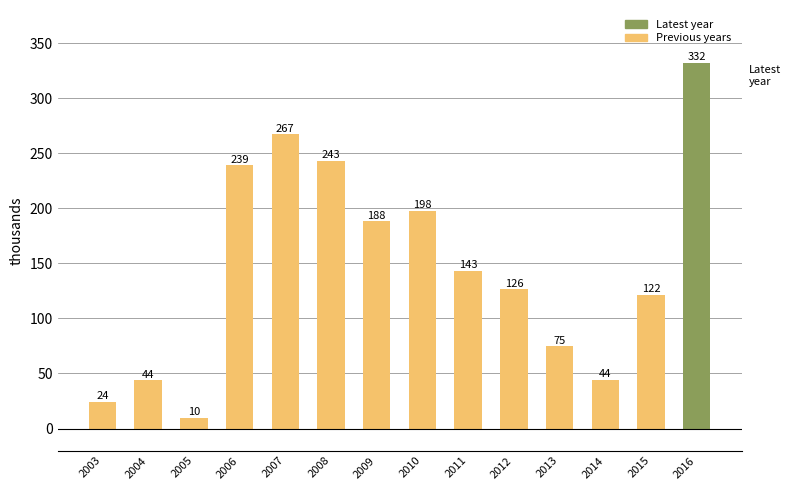

Between 2004 and 2010, which is larger?

2010